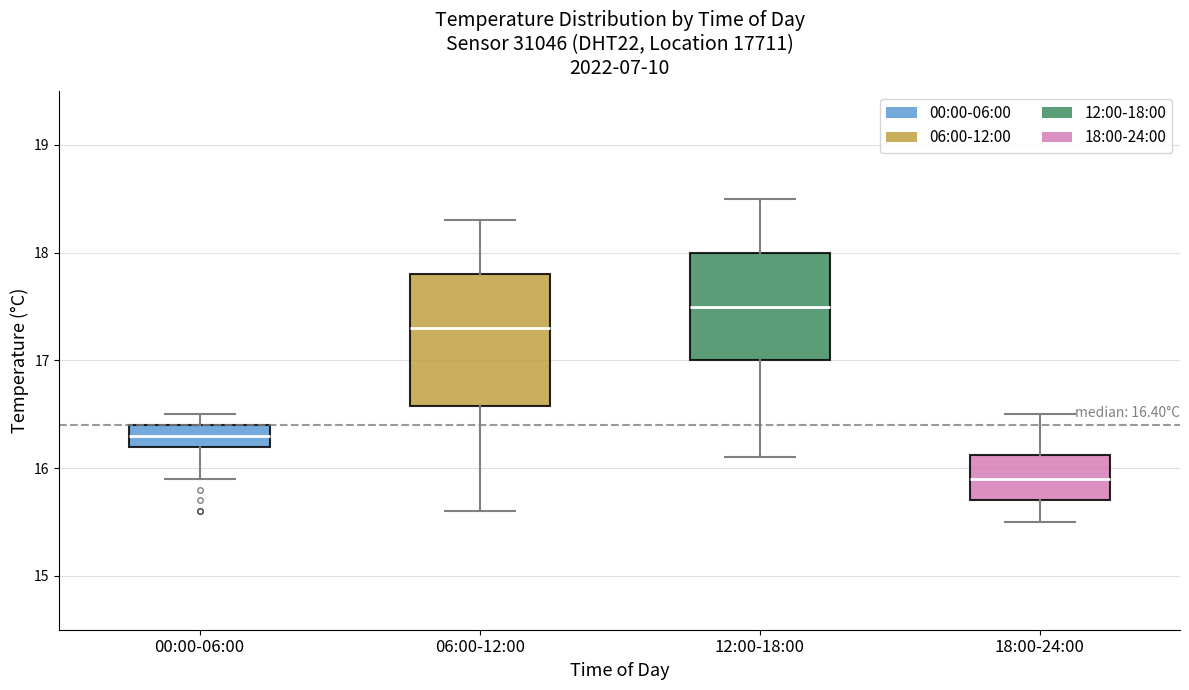

Which box is the tallest, from its lower edge to its upper edge?

06:00-12:00